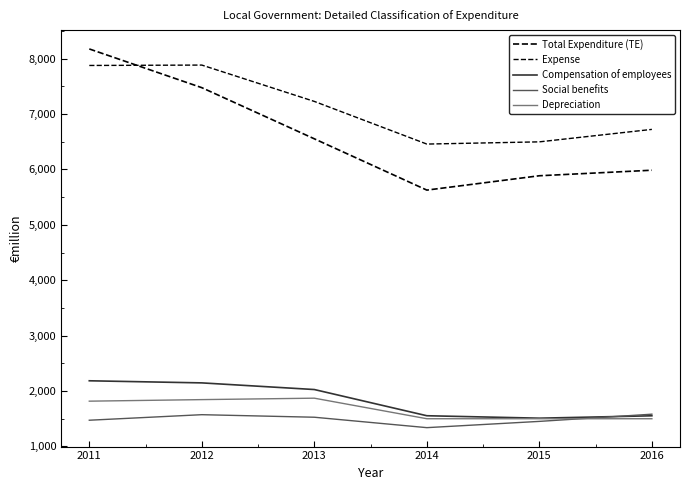

Does the chart display data point markers on the line(s)?

No